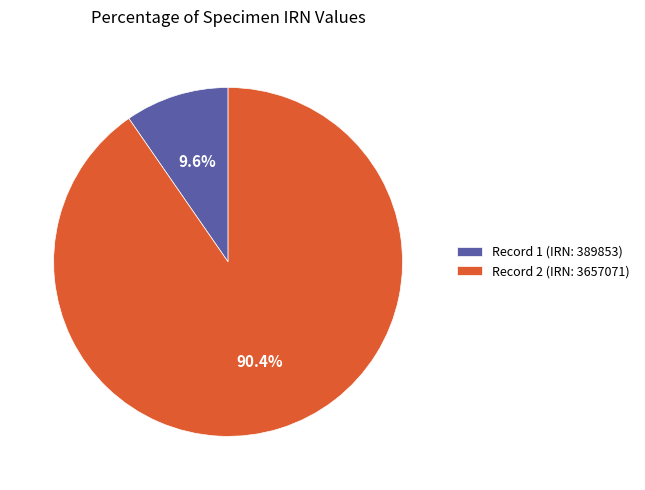

What percentage is NOT represented by Record 1 (IRN: 389853)?

90.4%